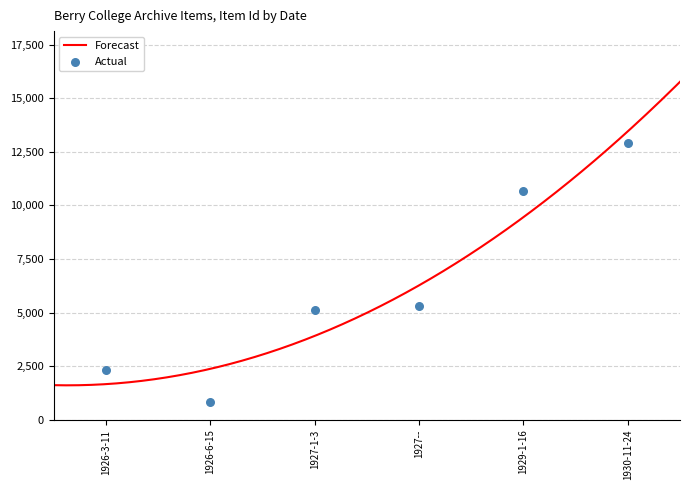

Approximately how many times larger is the value at 1927-1-3 compared to 1930-11-24?

0.4